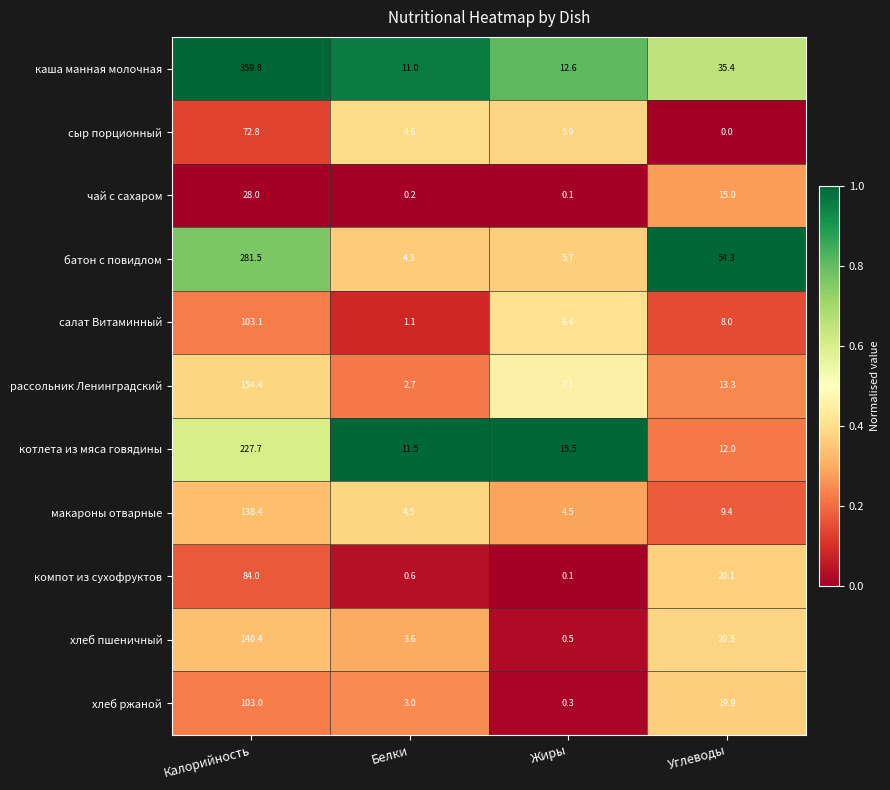

What is the sum of all каша манная молочная values?

418.8